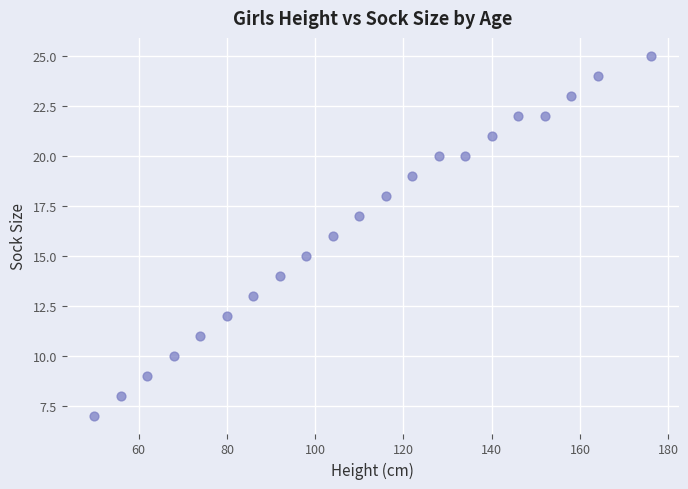

What is the range of X values (max minus min)?

126